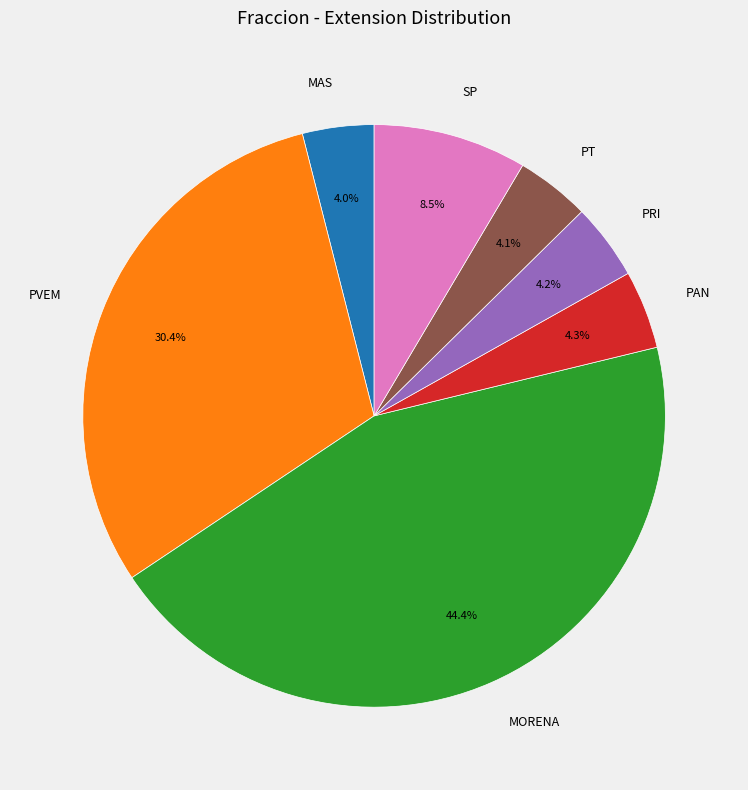

Between PAN and PVEM, which is larger?

PVEM